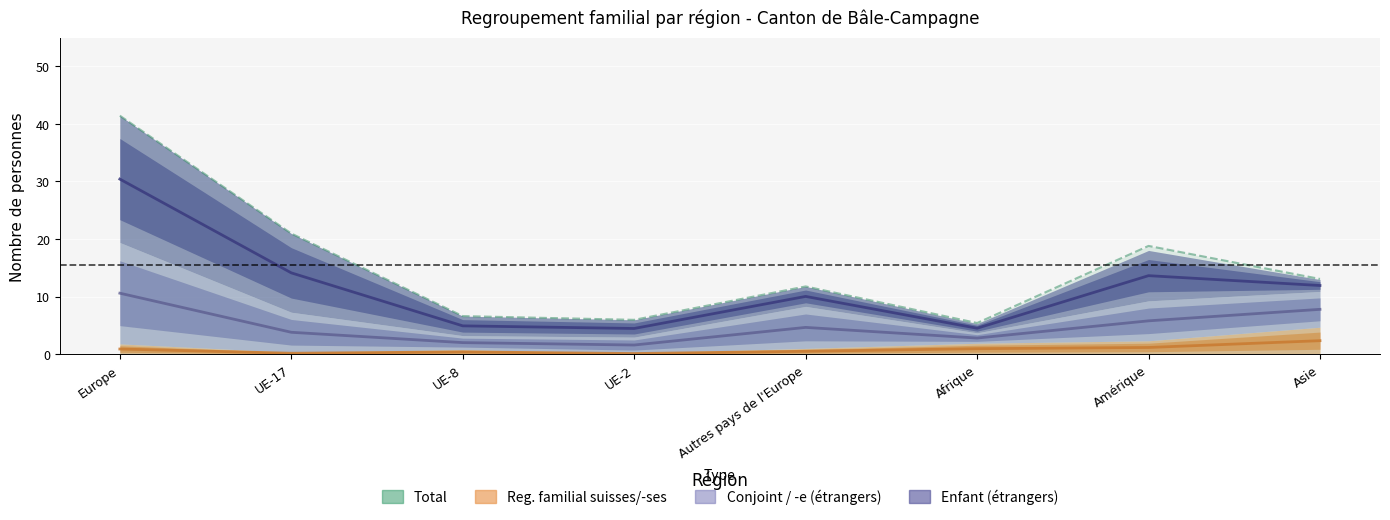

How many interior local peaks does the Regroupement familial d'étrangers/-ères Total series have?

2